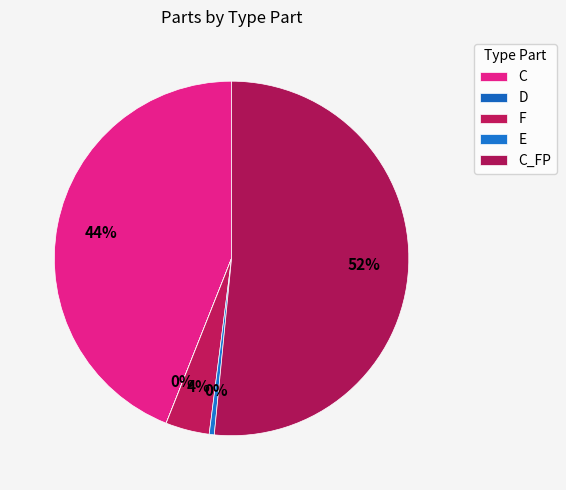

Is it true that F is 17% of the pie?

False